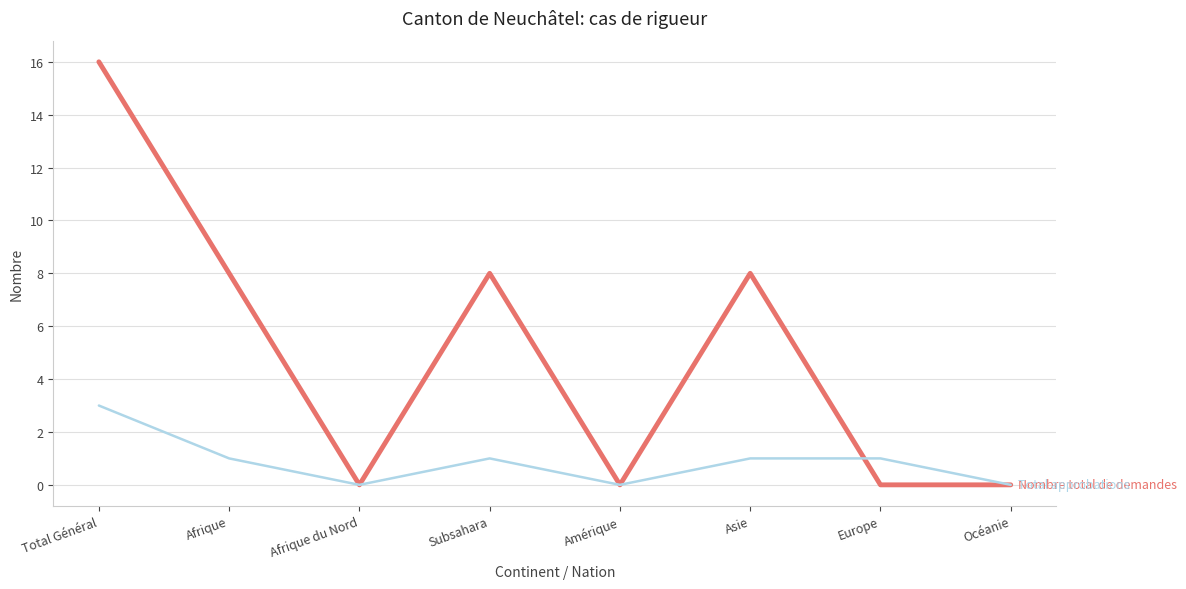

What is the maximum value shown in the chart?

16